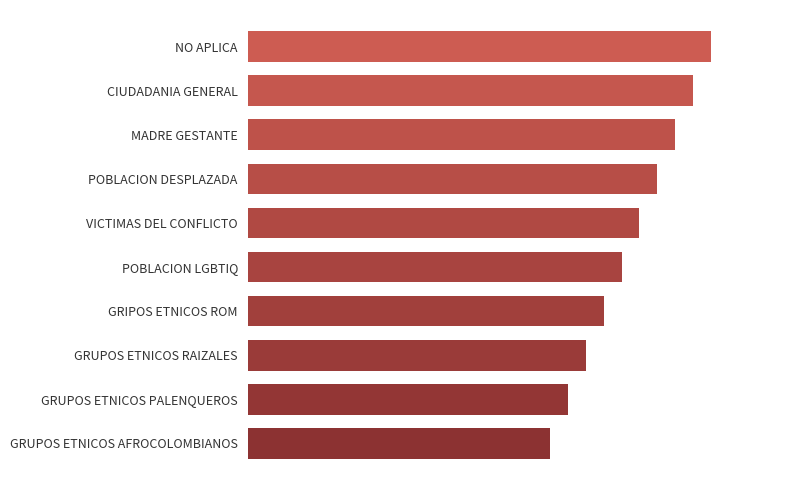

Does the chart contain any negative values?

No